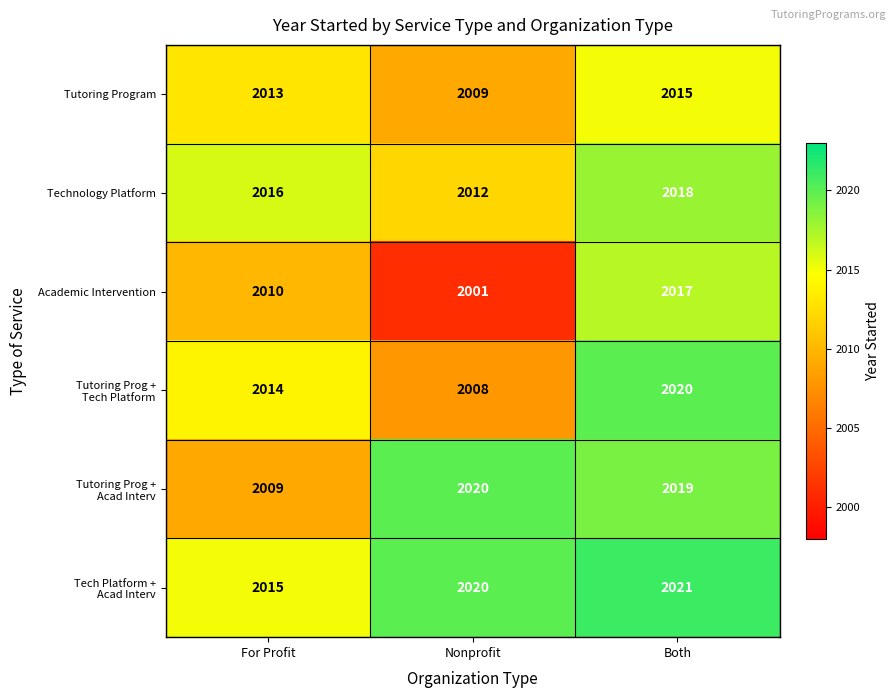

What is the sum of all Technology Platform values?

6046